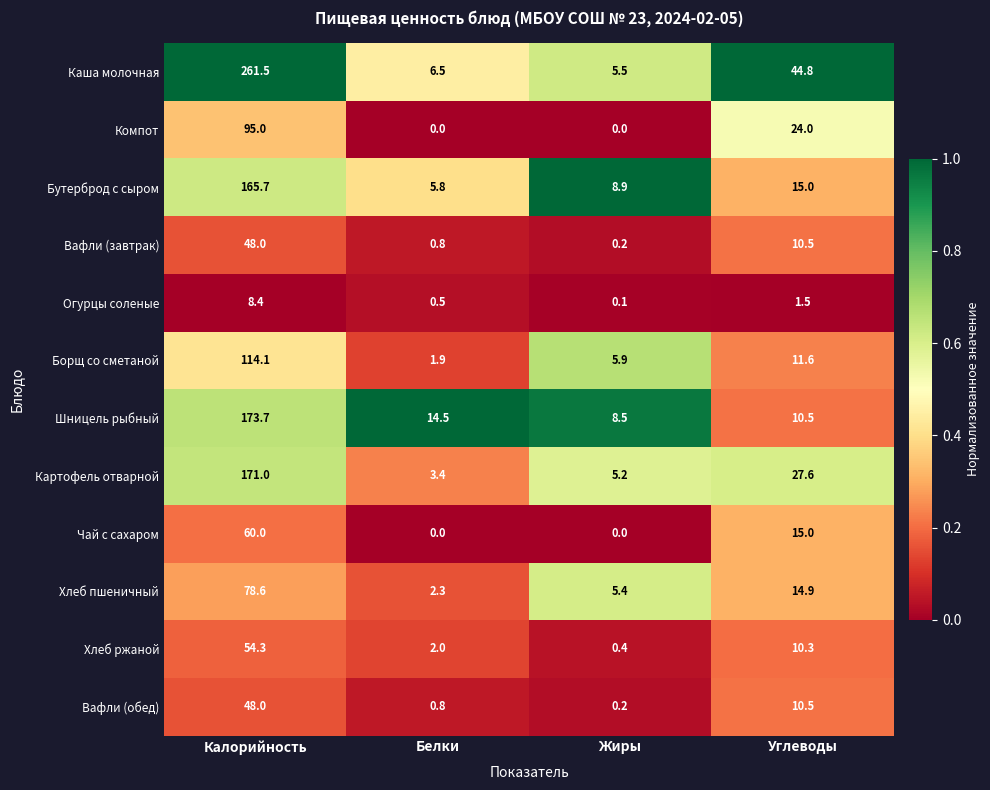

What is the difference between the second highest and second lowest values in the Шницель рыбный series?

4.0